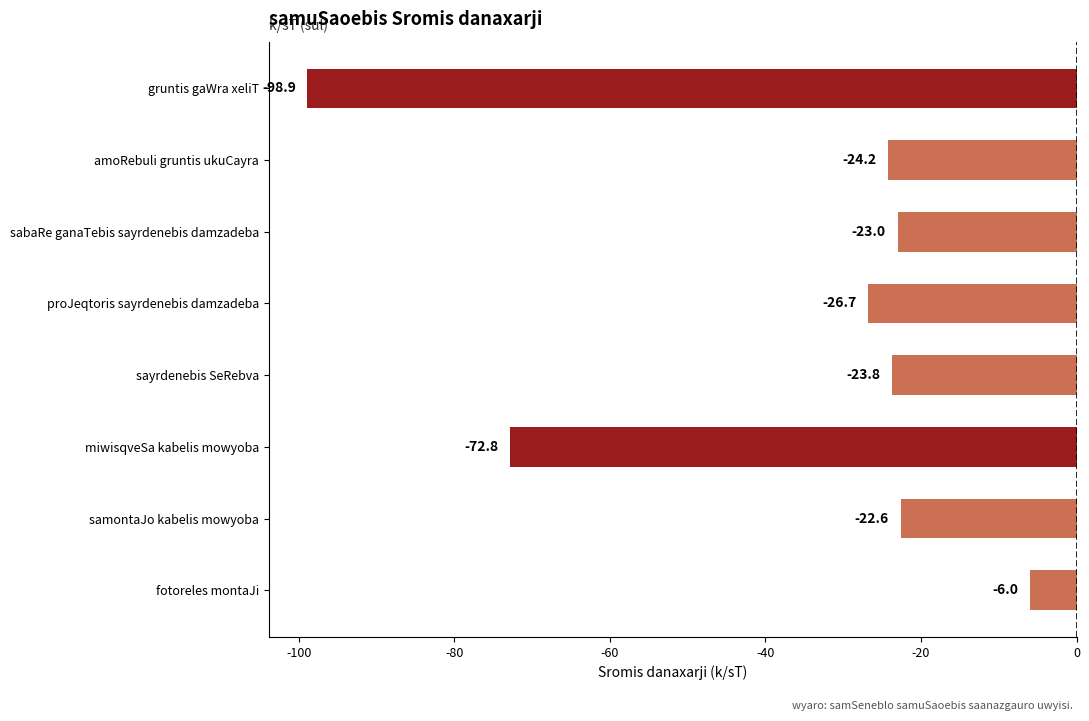

At which label is the value closest to -52?

miwisqveSa kabelis mowyoba